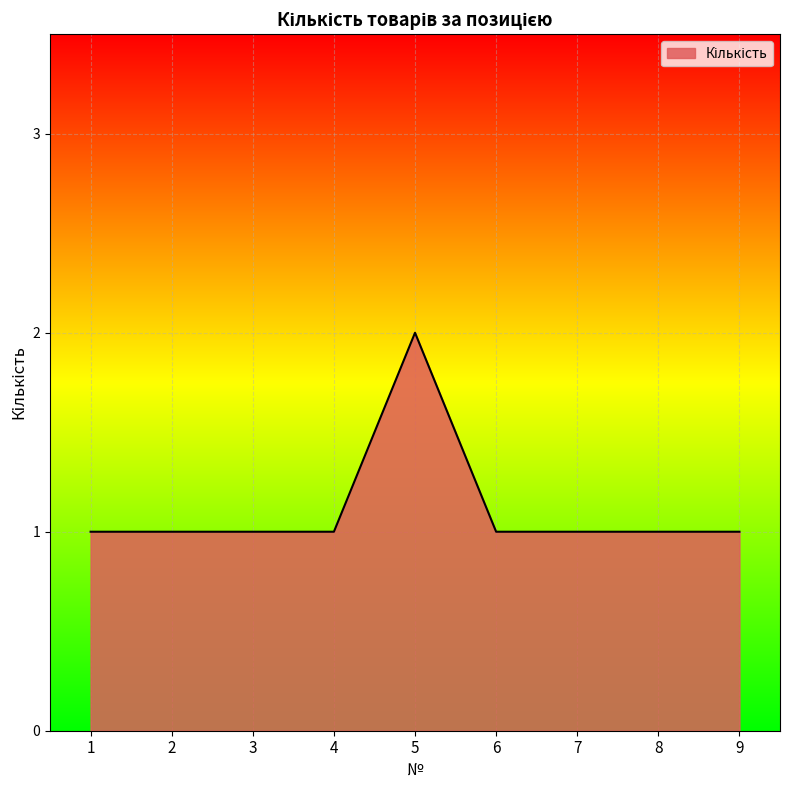

What is the change in value from 2 to 5?

+1